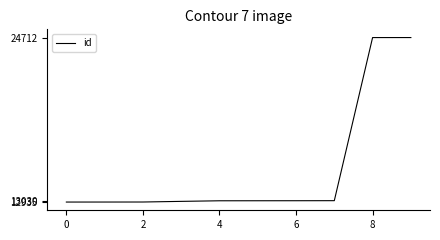

Count the number of data series in this chart.

1